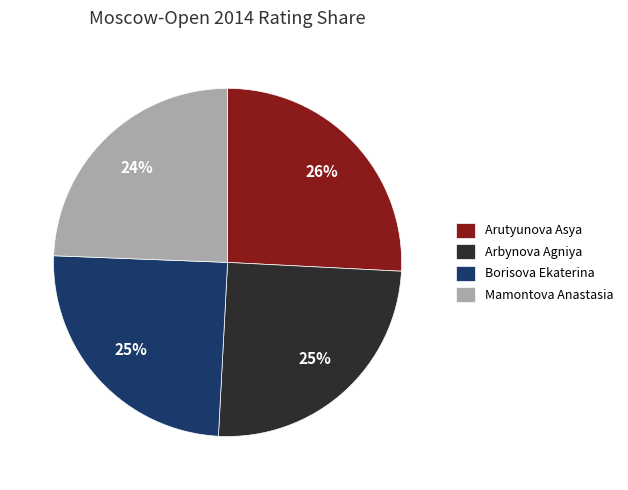

To the nearest percent, what is the average slice percentage?

25%